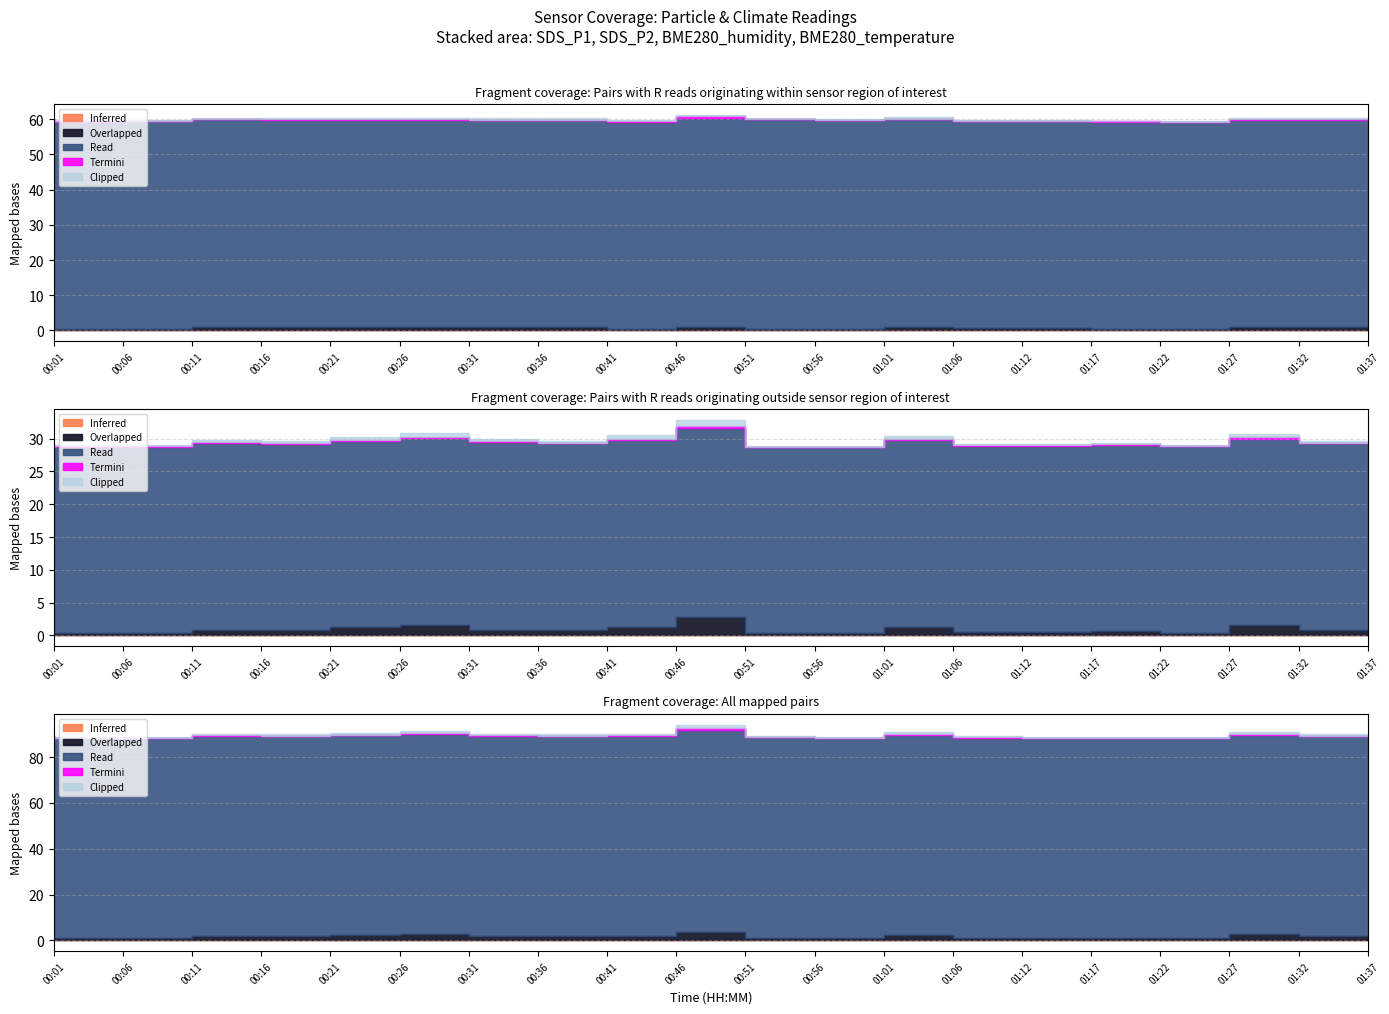

True or false: SDS_P1 and SDS_P2 cross at least once.

False